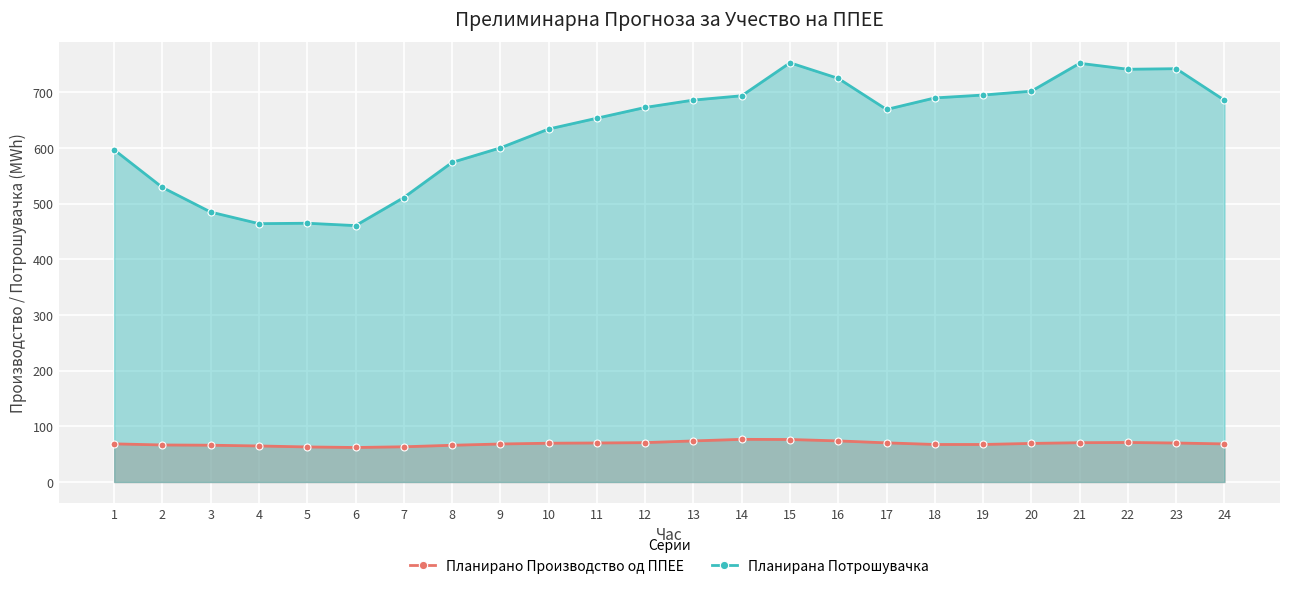

At which label does Планирана Потрошувачка reach its peak?

15